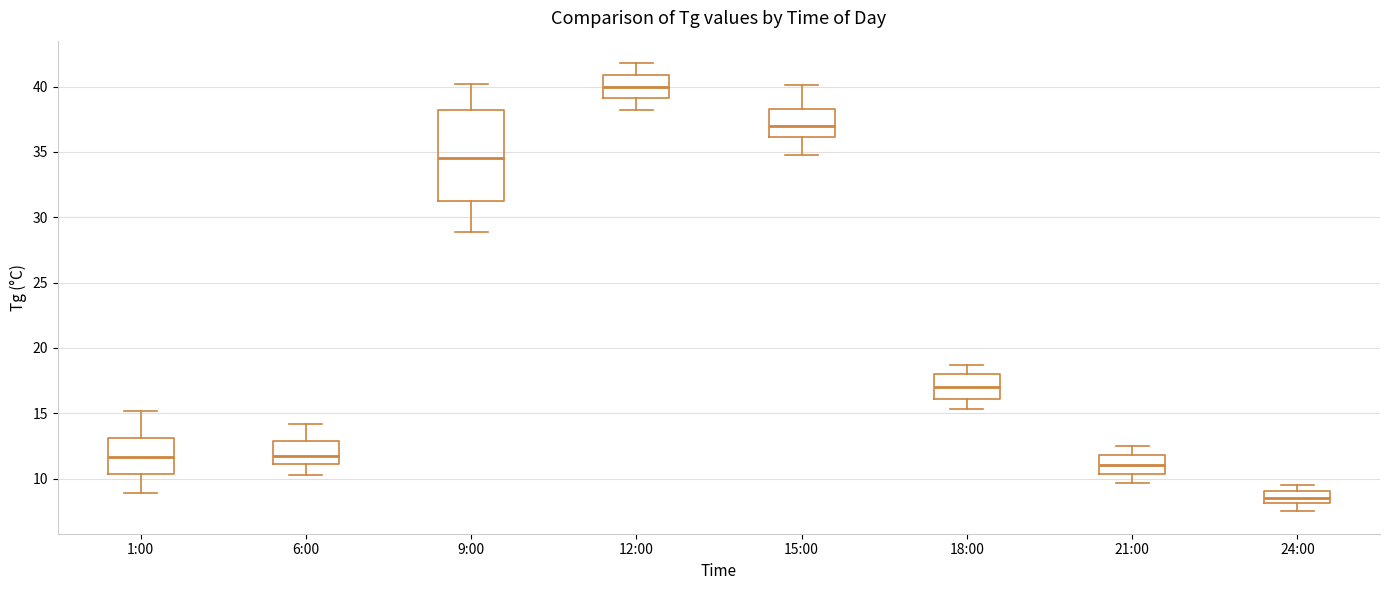

Reading left to right, read every box against the y-axis: the position of its median line, the range the box covers, and the ends of its whiskers. The values are not printed on the chart, so give them approximately, as read against the axis.

1:00: median 11.5, box 10.5 to 13.0, whiskers 9.0 to 15.0
6:00: median 12.0, box 11.0 to 13.0, whiskers 10.5 to 14.0
9:00: median 34.5, box 31.5 to 38.0, whiskers 29.0 to 40.0
12:00: median 40.0, box 39.0 to 41.0, whiskers 38.0 to 42.0
15:00: median 37.0, box 36.0 to 38.5, whiskers 35.0 to 40.0
18:00: median 17.0, box 16.0 to 18.0, whiskers 15.5 to 18.5
21:00: median 11.0, box 10.5 to 12.0, whiskers 9.5 to 12.5
24:00: median 8.5, box 8.0 to 9.0, whiskers 7.5 to 9.5